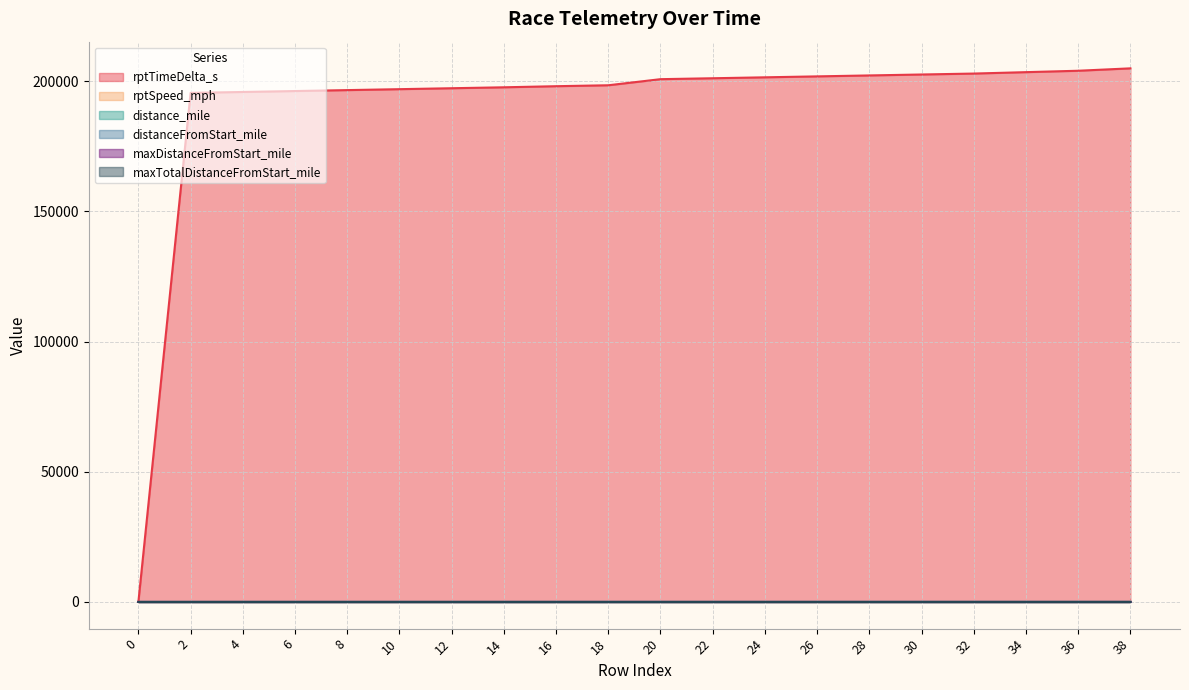

What is the difference between the maximum and minimum values in the rptTimeDelta_s series?

204949.0